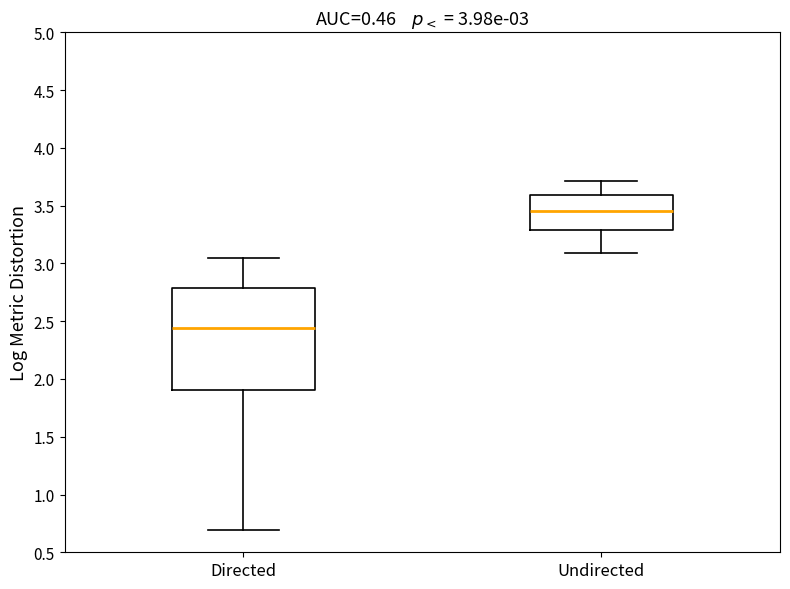

Which box is the tallest, from its lower edge to its upper edge?

Directed